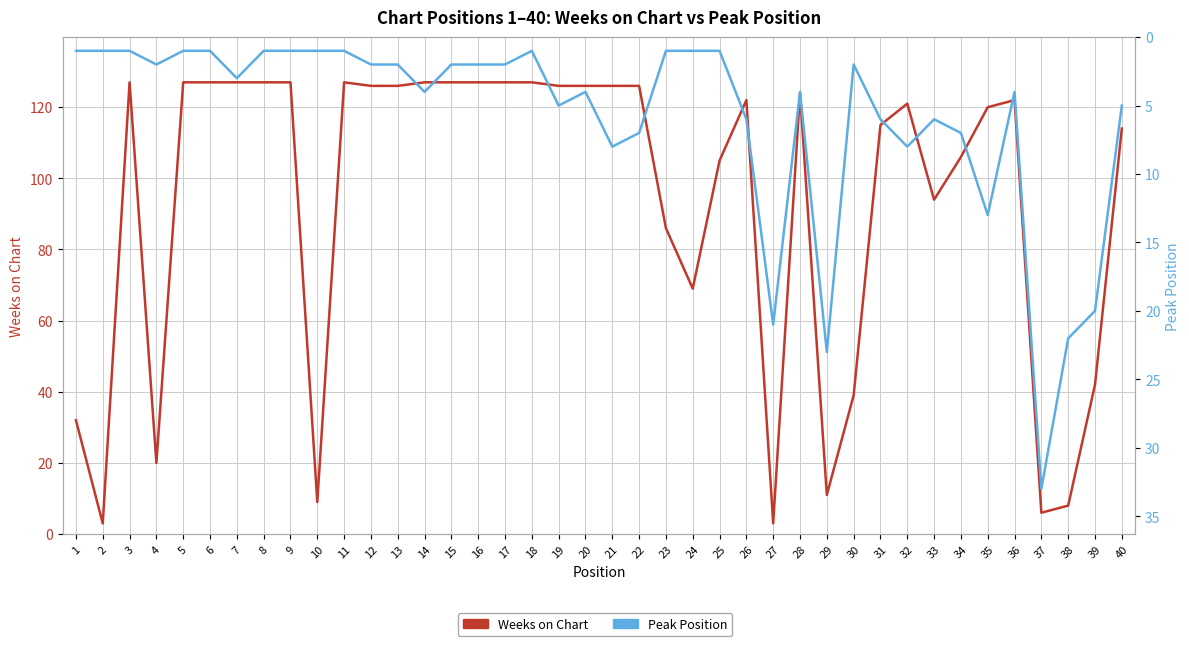

True or false: Weeks on Chart and Peak Position intersect in this chart.

True